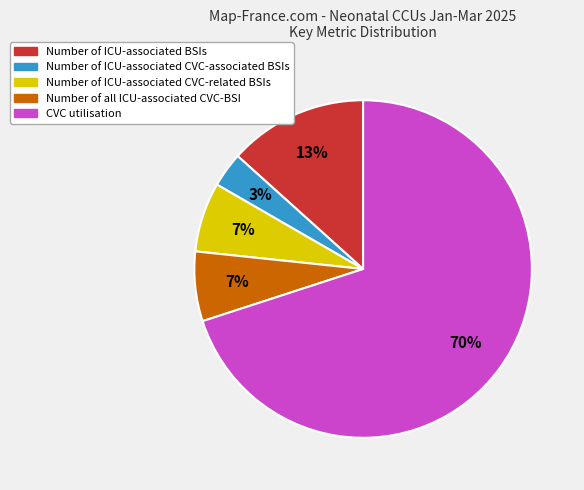

Count the number of slices in the pie.

5